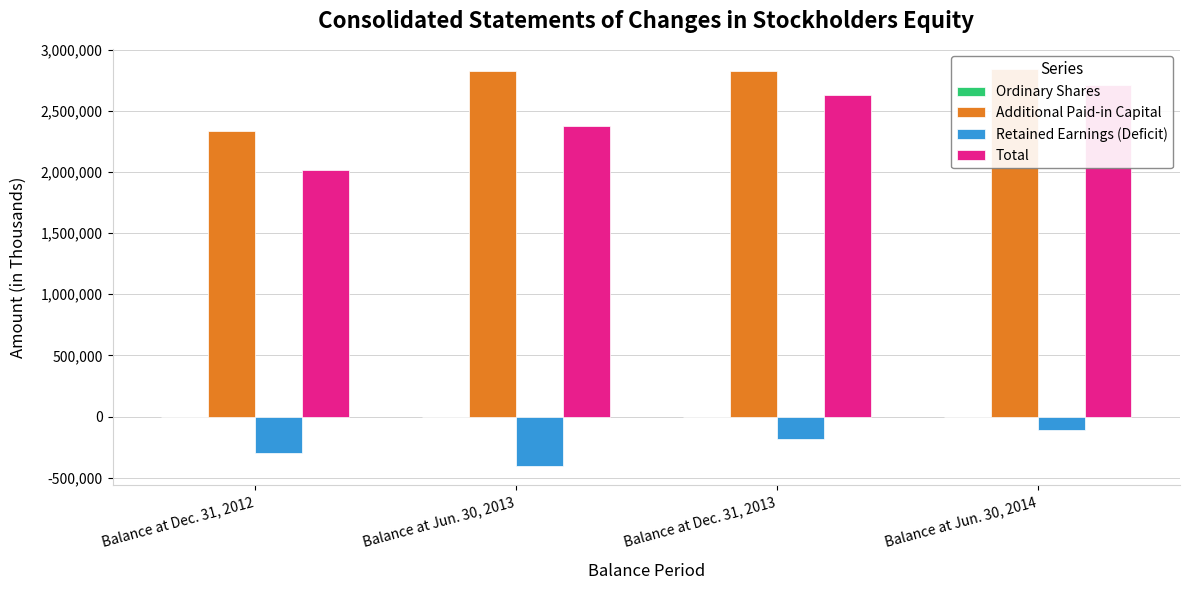

Reading left to right, extract all data points from this chart.

Ordinary Shares: Balance at Dec. 31, 2012=25	Balance at Jun. 30, 2013=25	Balance at Dec. 31, 2013=25	Balance at Jun. 30, 2014=37
Additional Paid-in Capital: Balance at Dec. 31, 2012=2335563	Balance at Jun. 30, 2013=2824868	Balance at Dec. 31, 2013=2828568	Balance at Jun. 30, 2014=2843740
Retained Earnings (Deficit): Balance at Dec. 31, 2012=-299185	Balance at Jun. 30, 2013=-400733	Balance at Dec. 31, 2013=-179370	Balance at Jun. 30, 2014=-109675
Total: Balance at Dec. 31, 2012=2018784	Balance at Jun. 30, 2013=2375274	Balance at Dec. 31, 2013=2632261	Balance at Jun. 30, 2014=2707943